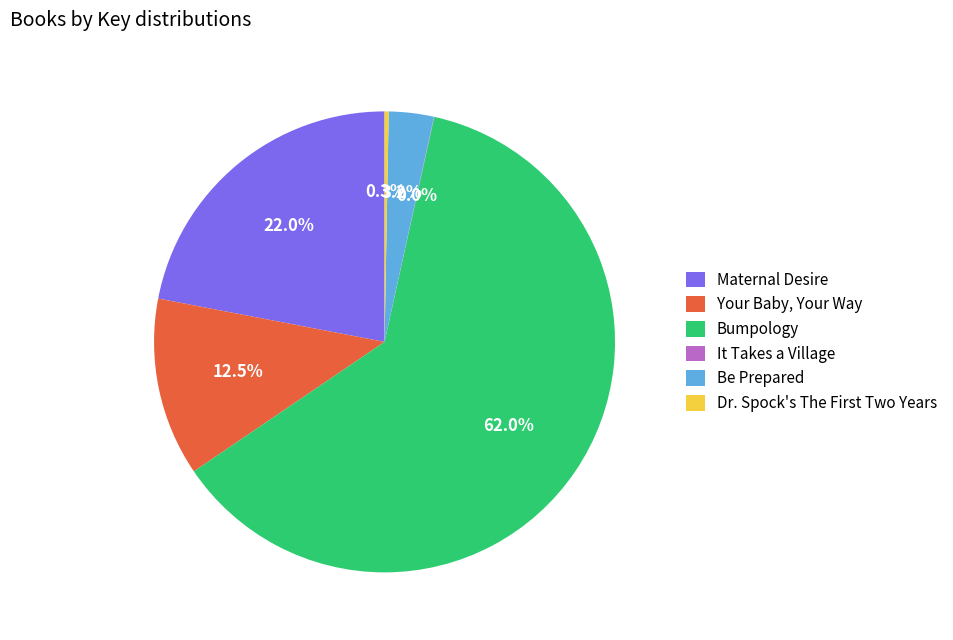

The Be Prepared slice represents 3% of the pie. True or false?

True